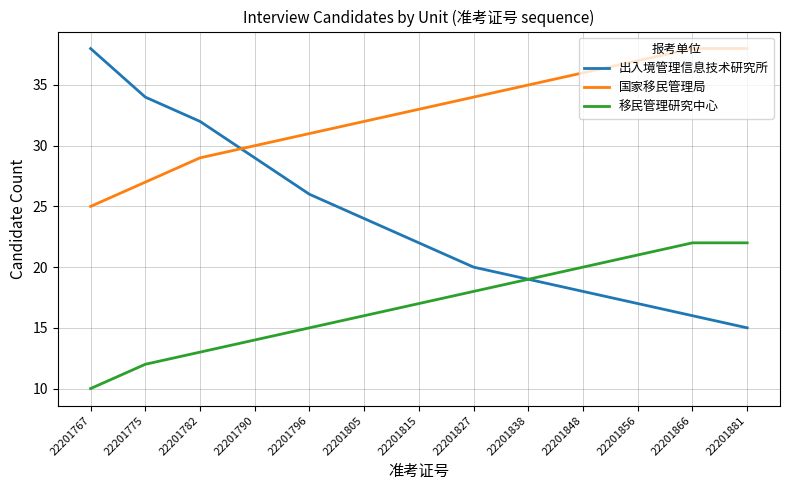

Which series has the largest range (max minus min)?

出入境管理信息技术研究所